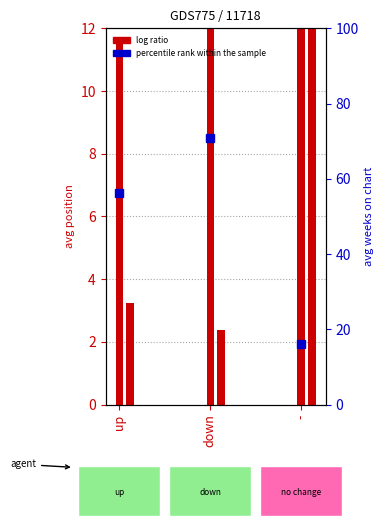

Reading left to right, list all the values displayed in this chart.

56.2	70.9	16.1